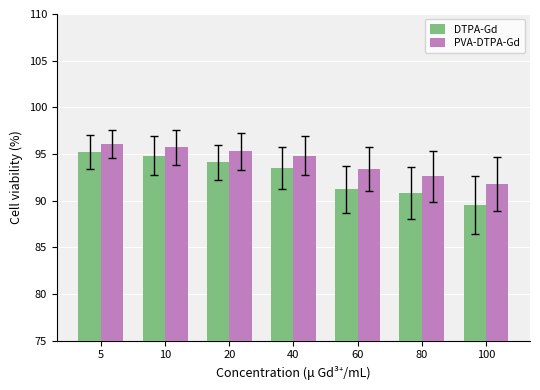

At which label does PVA-DTPA-Gd first exceed 94?

5